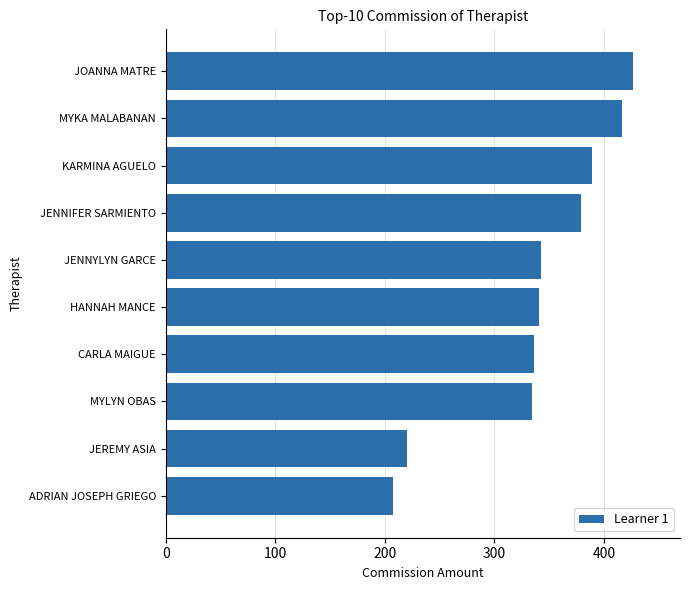

The chart shows a value of 527.2 at JENNYLYN GARCE. True or false?

False